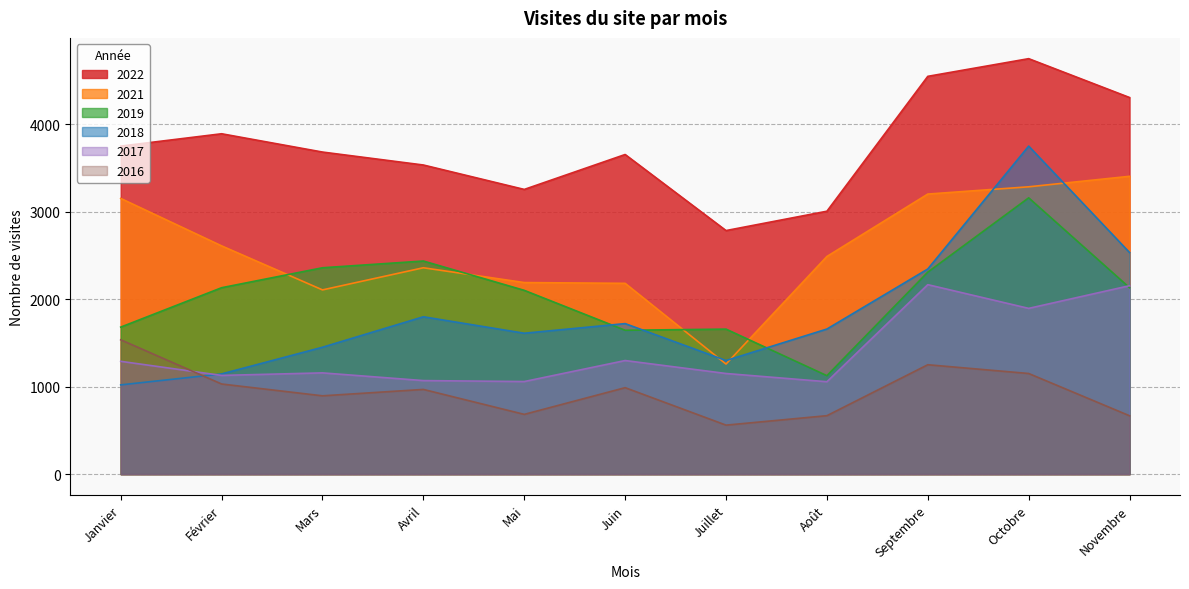

Where does the 2022 series first go above 3680?

Janvier